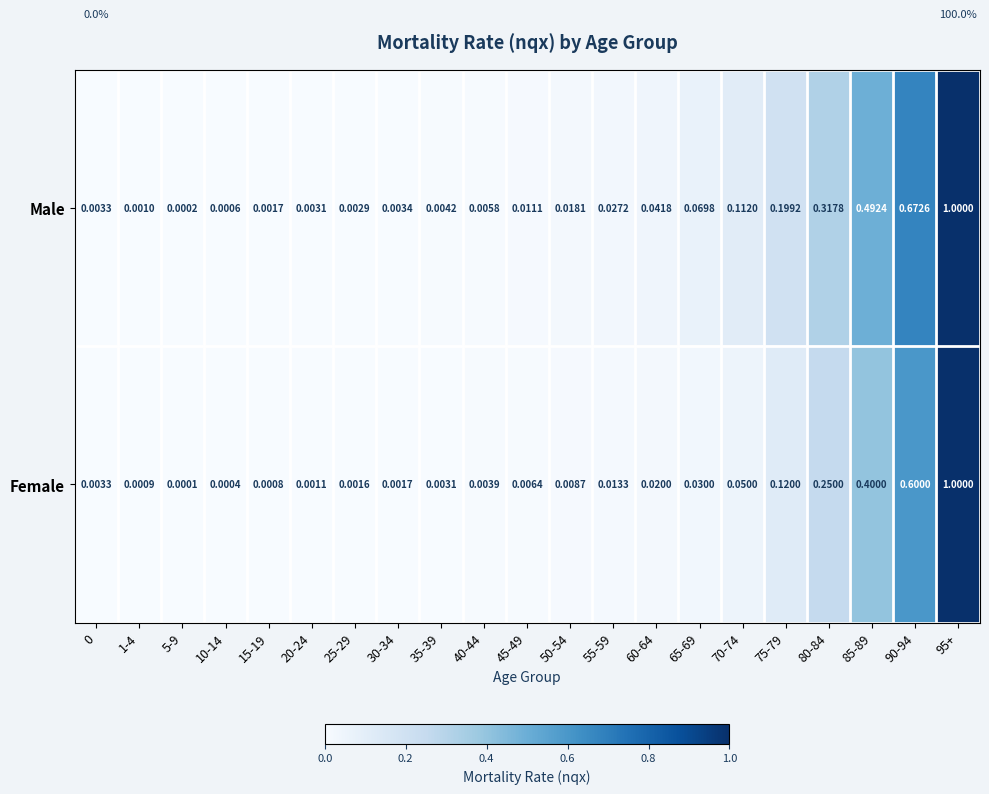

Rank the series at 30-34 from highest to lowest value.

Male, Female